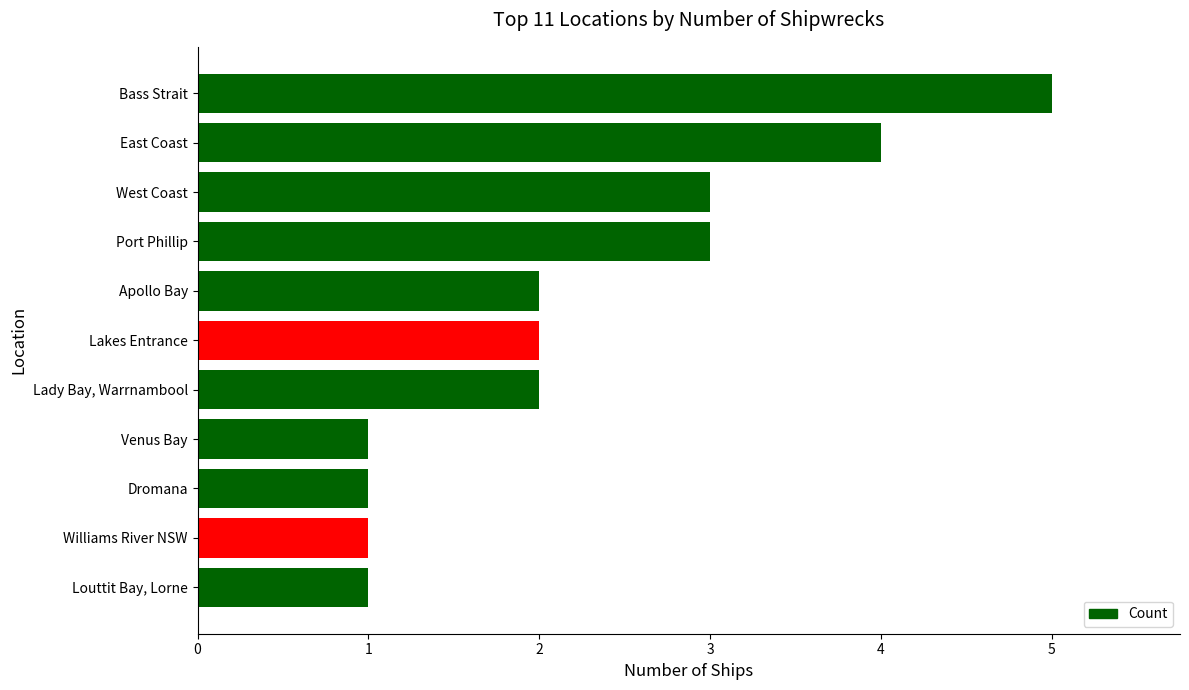

Reading top to bottom, what are all the values shown in this chart?

Bass Strait=5	East Coast=4	West Coast=3	Port Phillip=3	Apollo Bay=2	Lakes Entrance=2	Lady Bay, Warrnambool=2	Venus Bay=1	Dromana=1	Williams River NSW=1	Louttit Bay, Lorne=1